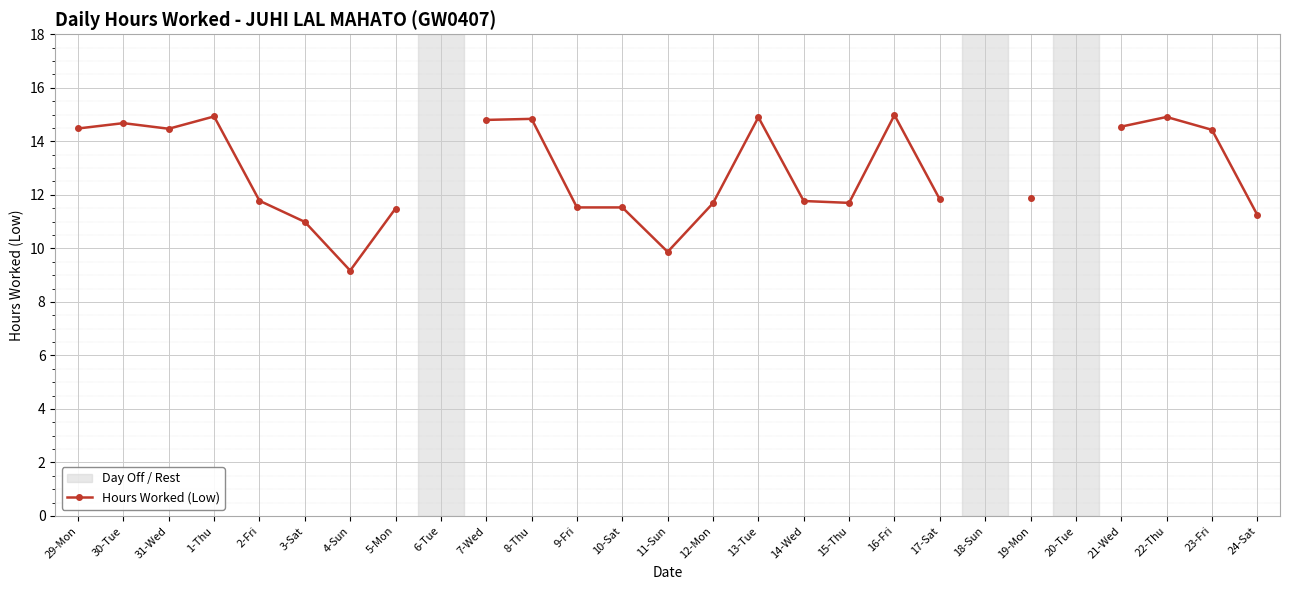

At which category does the data reach its first local peak?

30-Tue